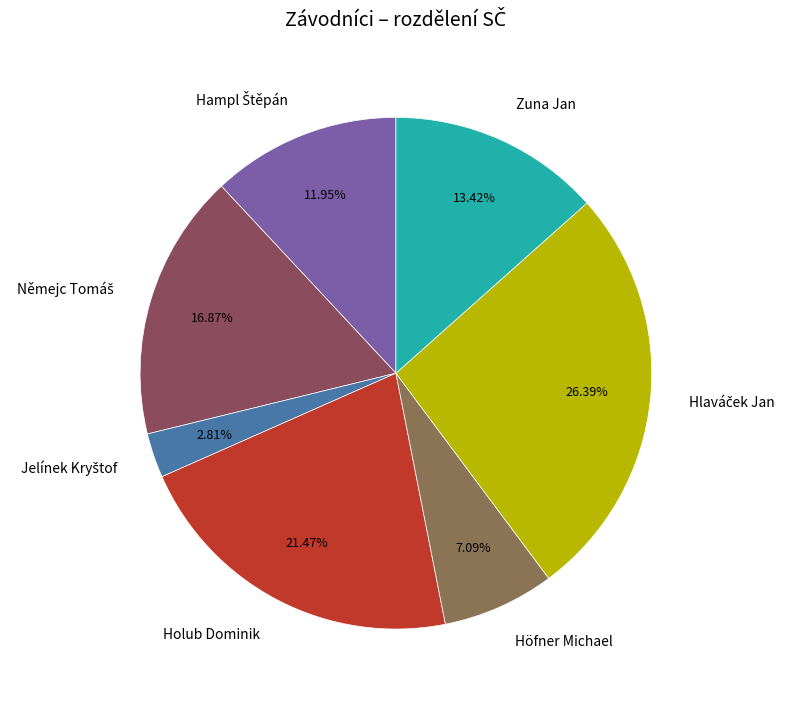

Which has a higher value, Höfner Michael or Holub Dominik?

Holub Dominik